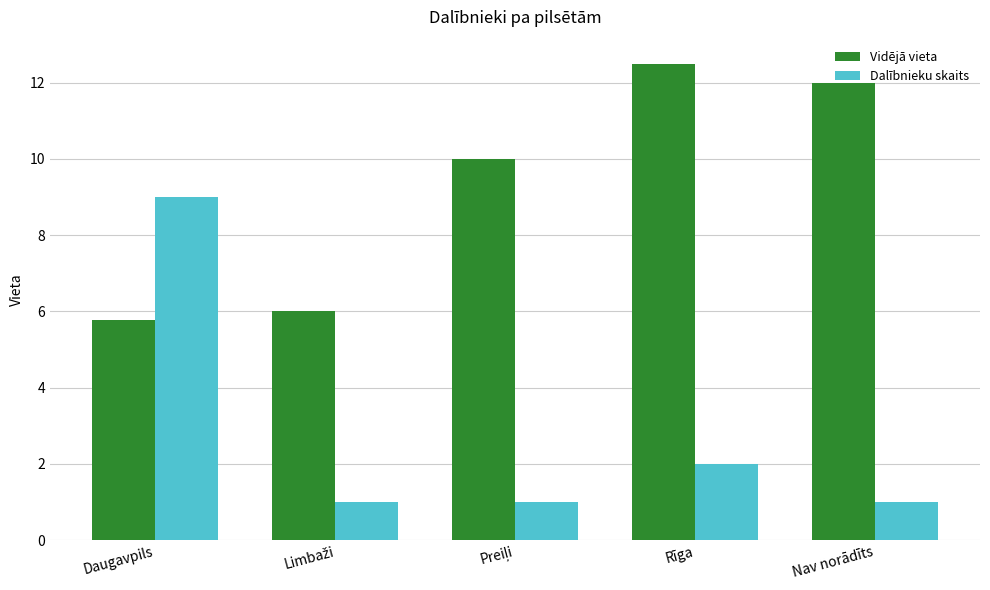

Does the chart contain stacked bars?

No